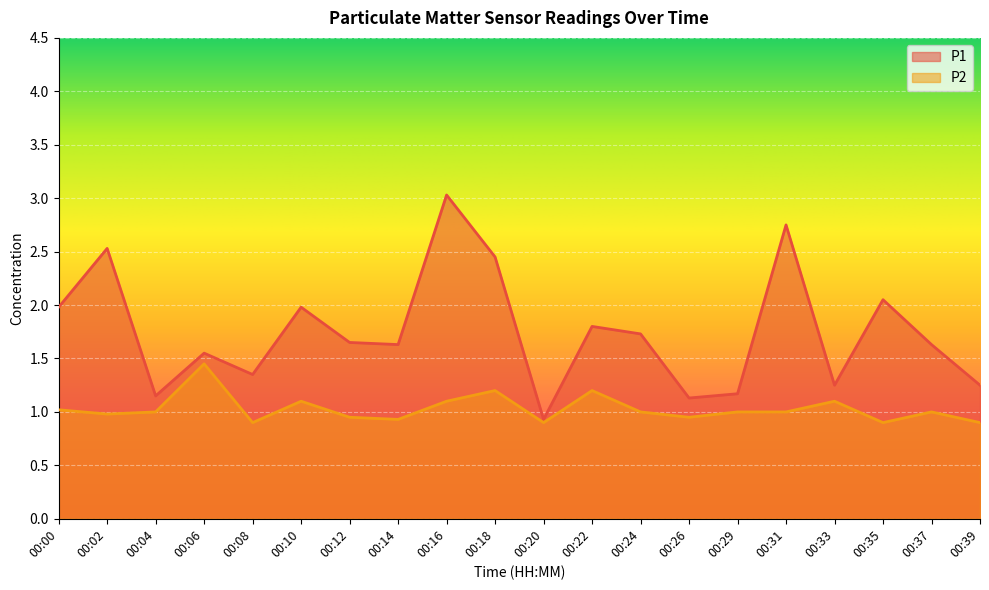

Where is the first local maximum for P2?

00:06